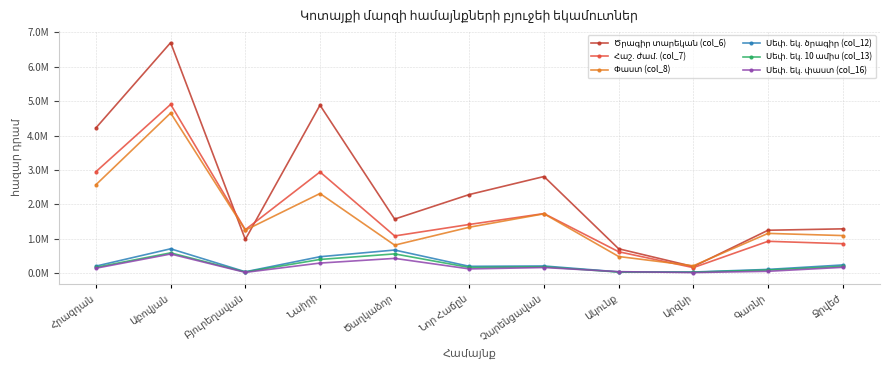

Which series has the largest range (max minus min)?

Ծրագիր տարեկան (col_6)